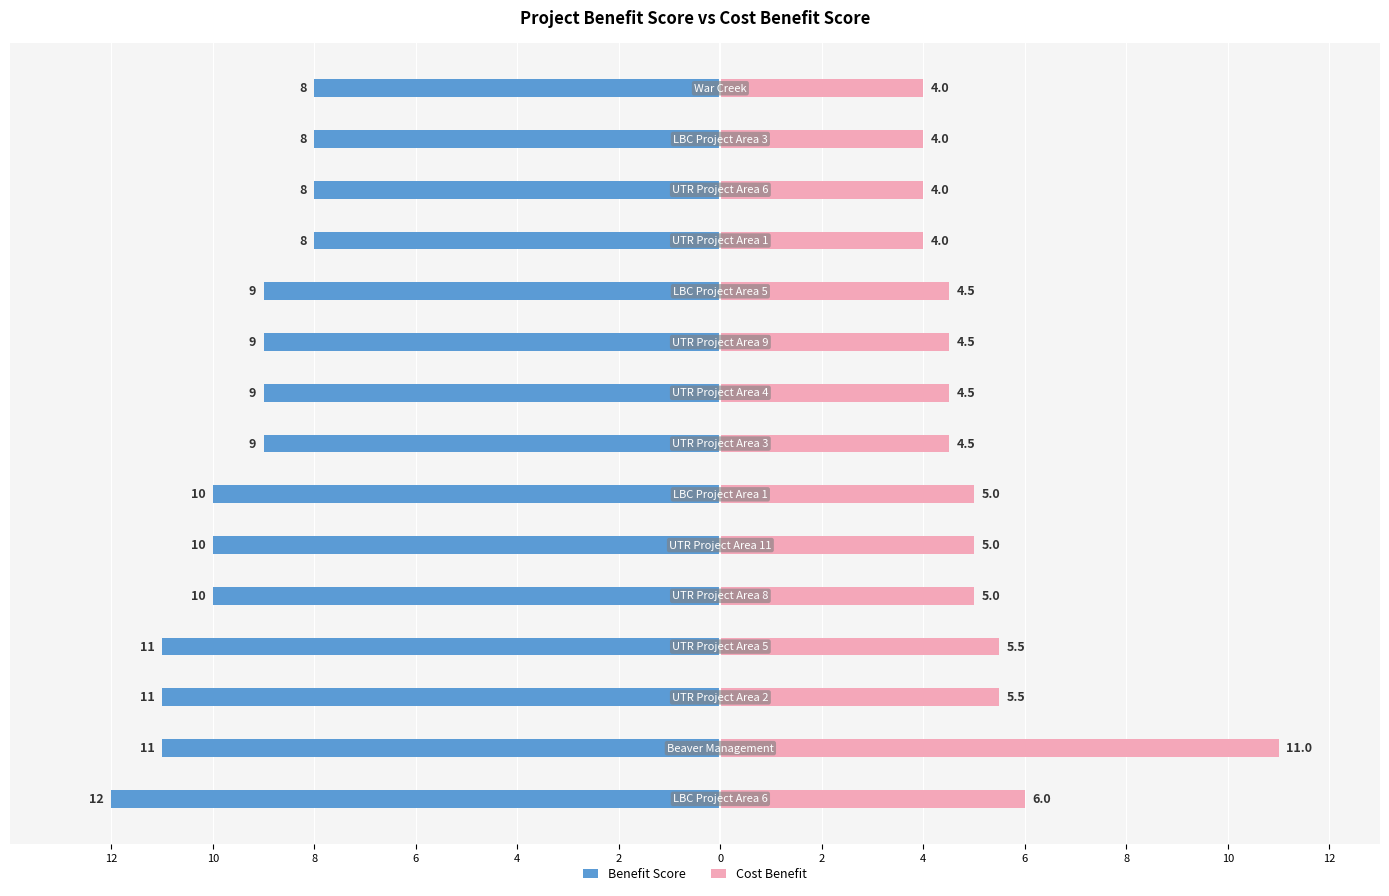

What are all the series names shown in the legend?

Benefit Score, Cost Benefit